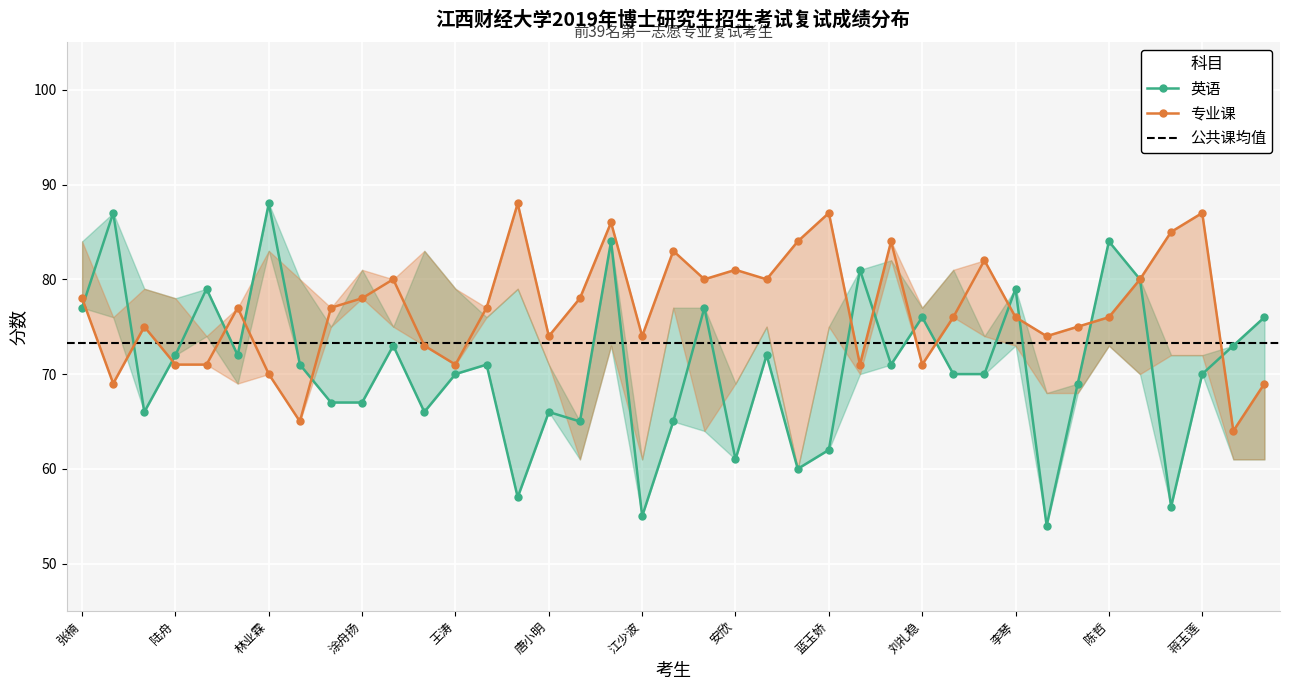

How many times do 英语 and 专业课 cross each other?

14